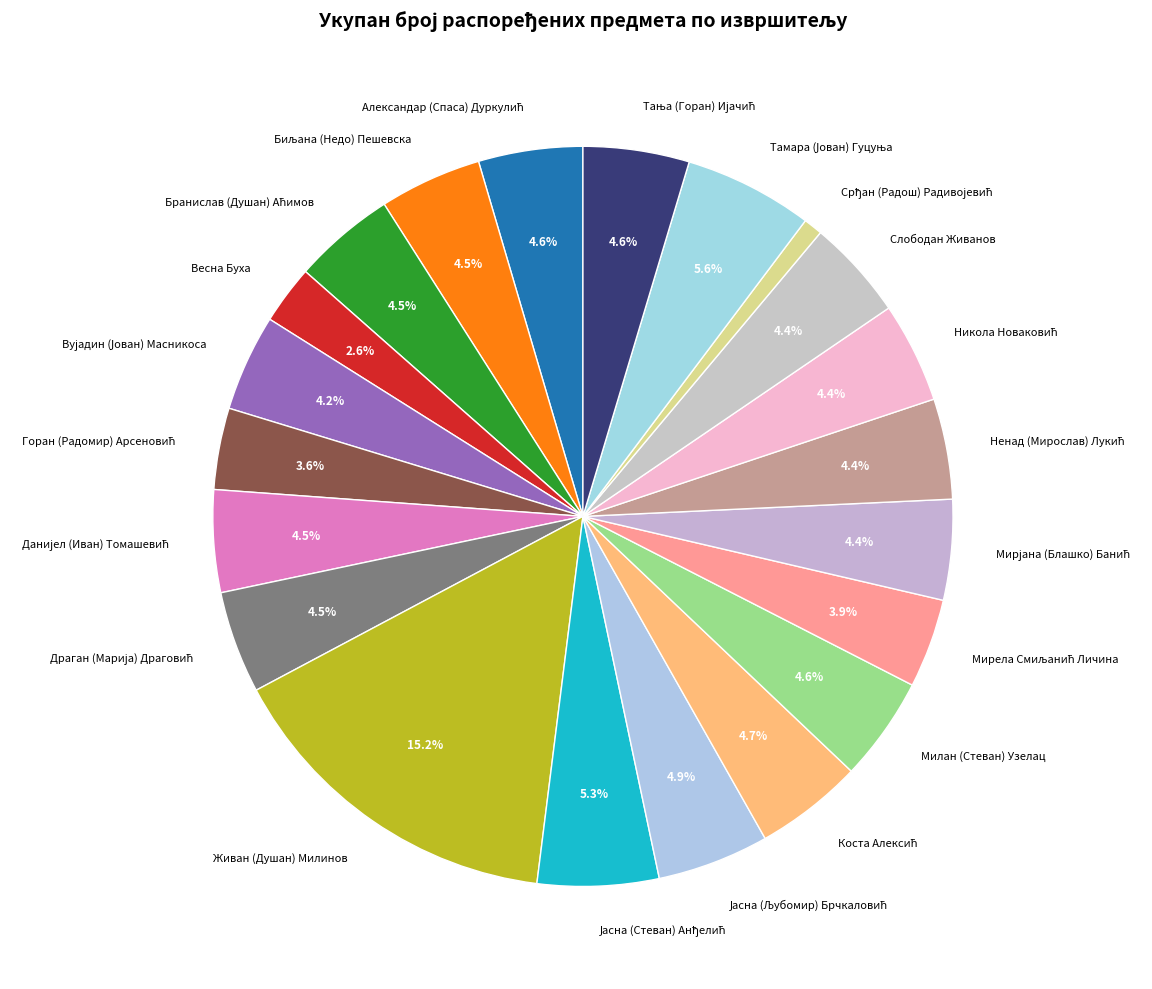

What is the largest slice in the pie chart?

Живан (Душан) Милинов